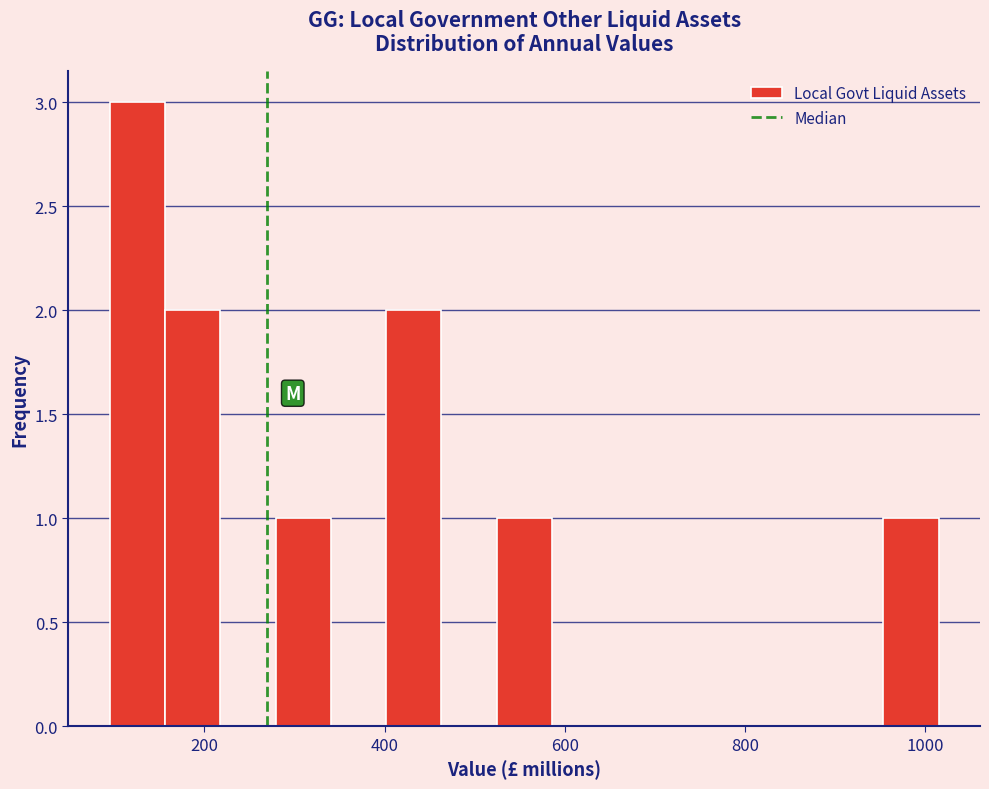

Around what value on the x-axis is the tallest bar? Give the approximate position of its centre, as read against the axis.

120